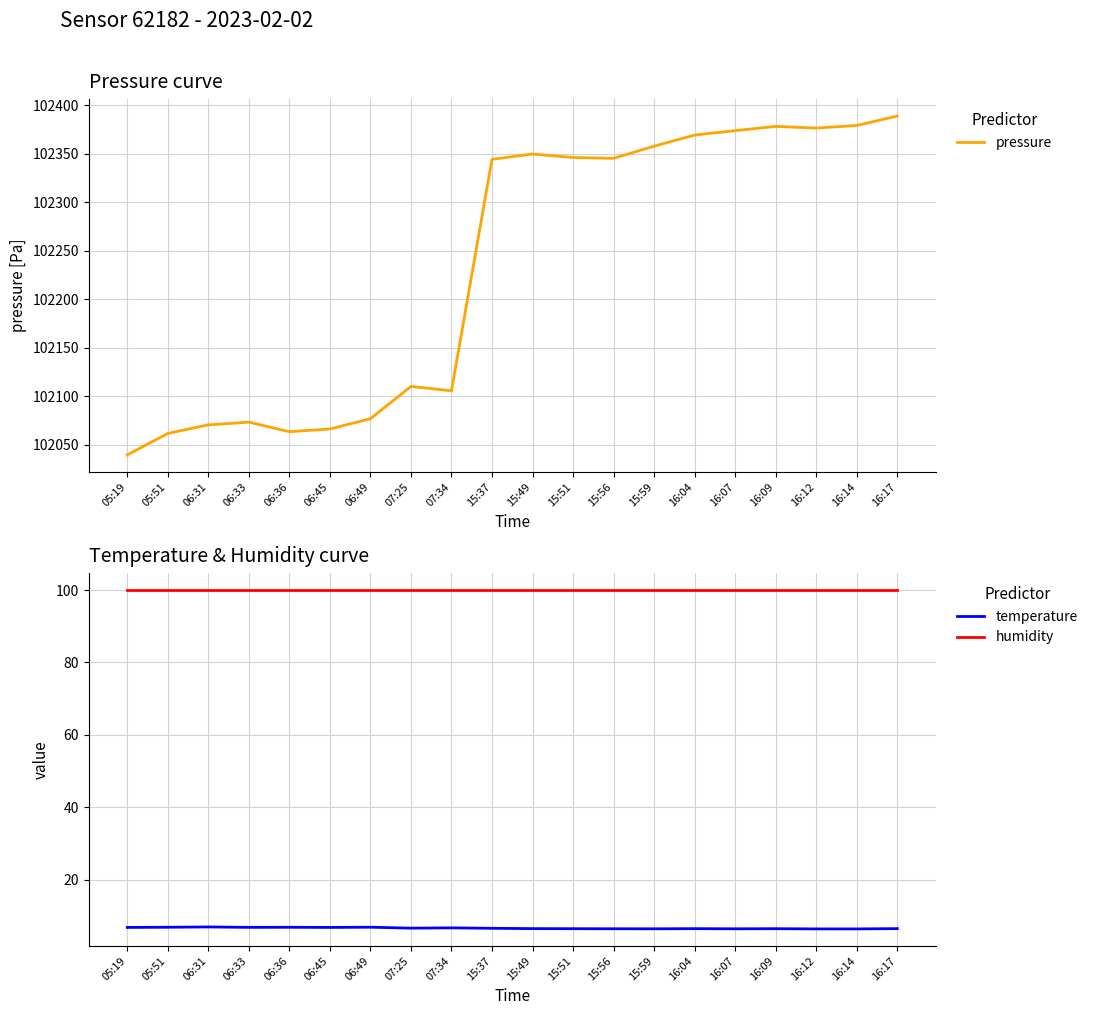

What is the label of the 19th point from the right?

05:51